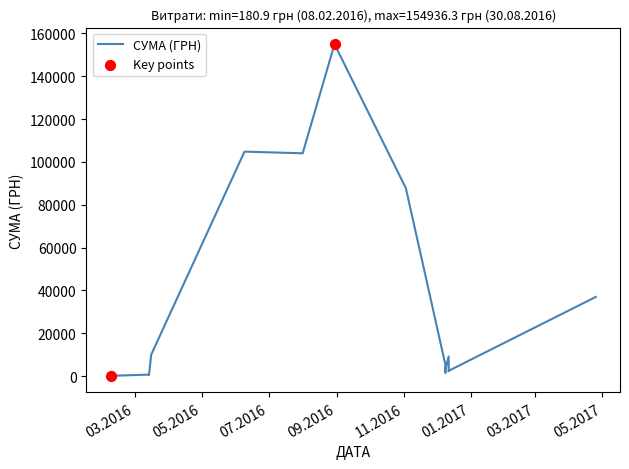

What is the ratio of the value at 16.03.2016 to the value at 09.12.2016?

6.1